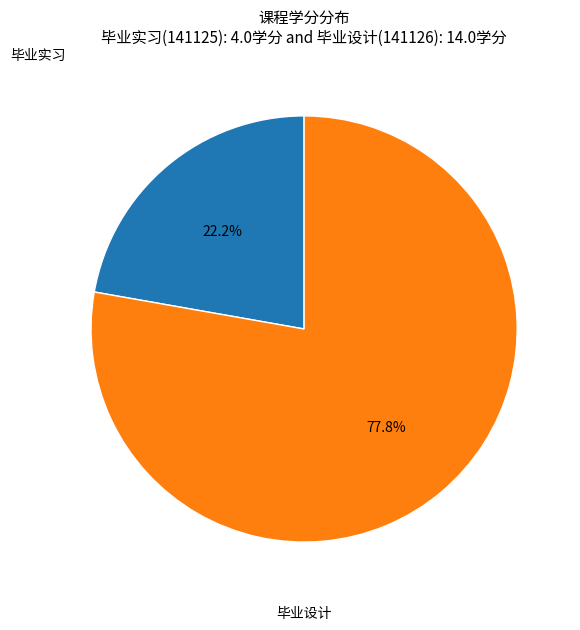

To the nearest percent, what is the difference between the largest and smallest slice percentages?

56%